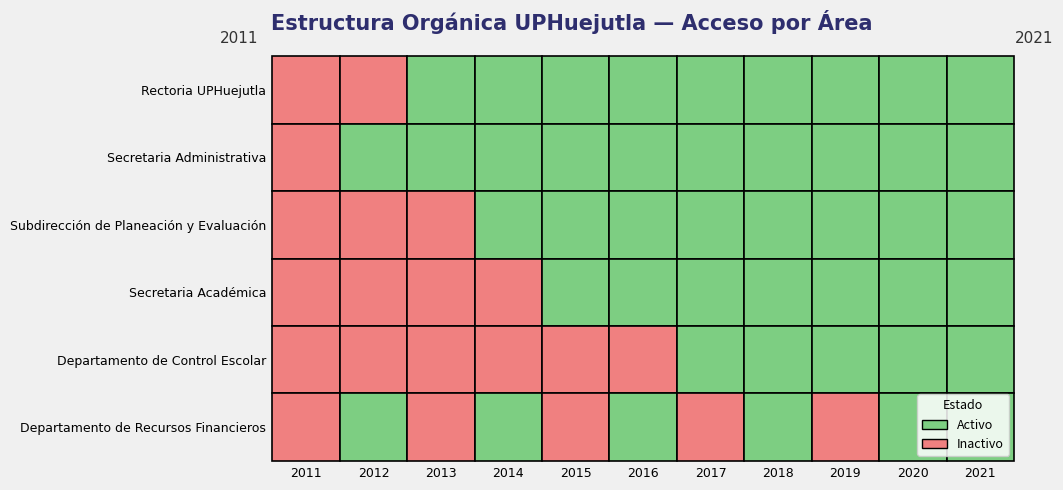

At how many categories does at least one series exceed 0?

10